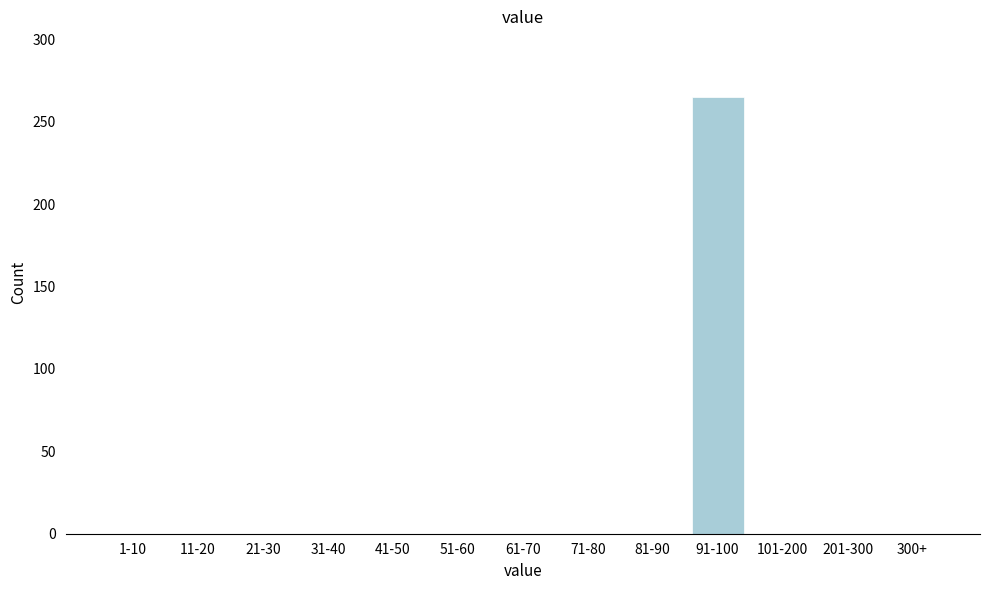

Reading left to right, extract all data points from this chart.

1-10=0	11-20=0	21-30=0	31-40=0	41-50=0	51-60=0	61-70=0	71-80=0	81-90=0	91-100=265	101-200=0	201-300=0	300+=0